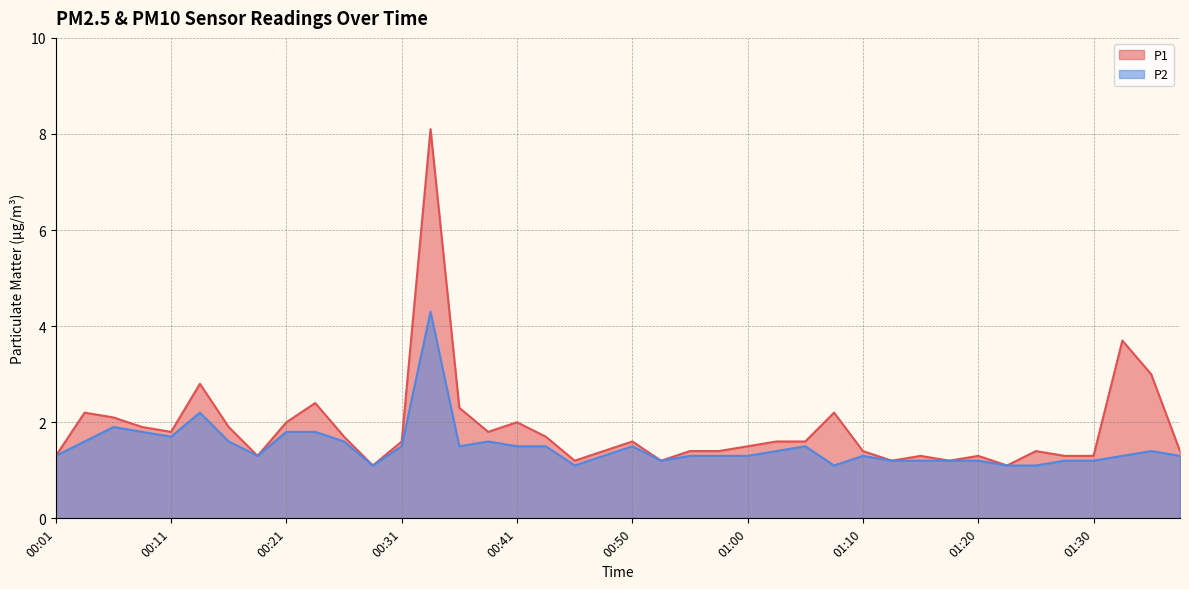

List the series in order of their peak value, highest first.

P1, P2